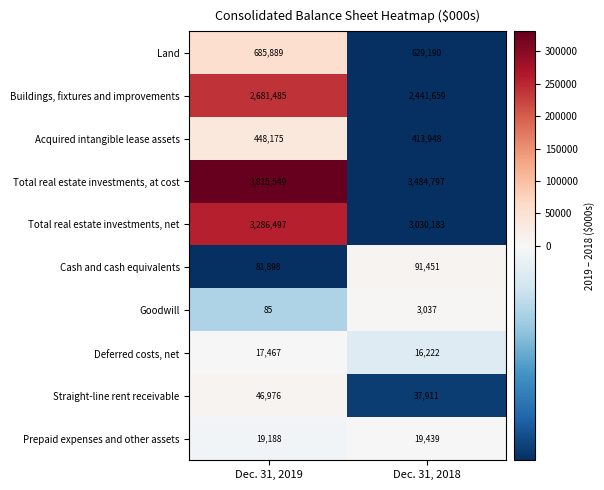

What is the spread (max minus min) of values at Dec. 31, 2019?

3815464